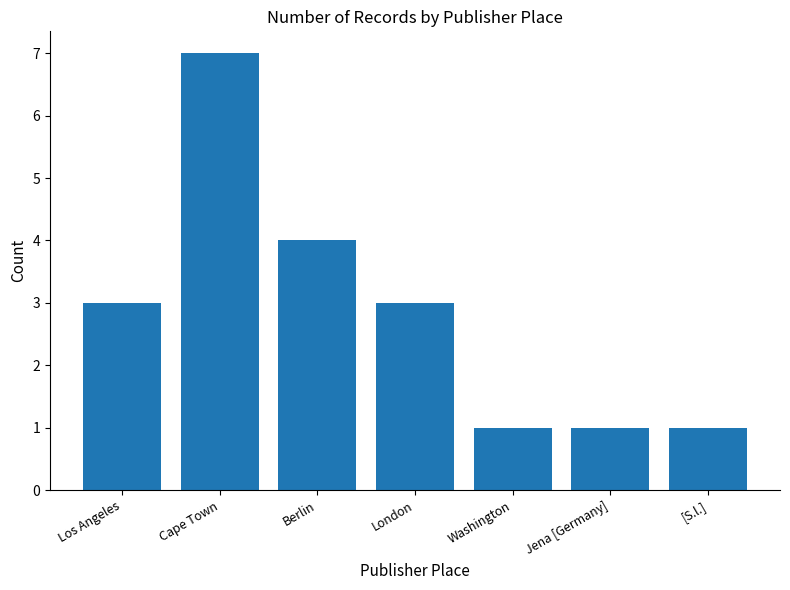

What is the label of the 5th bar from the right?

Berlin